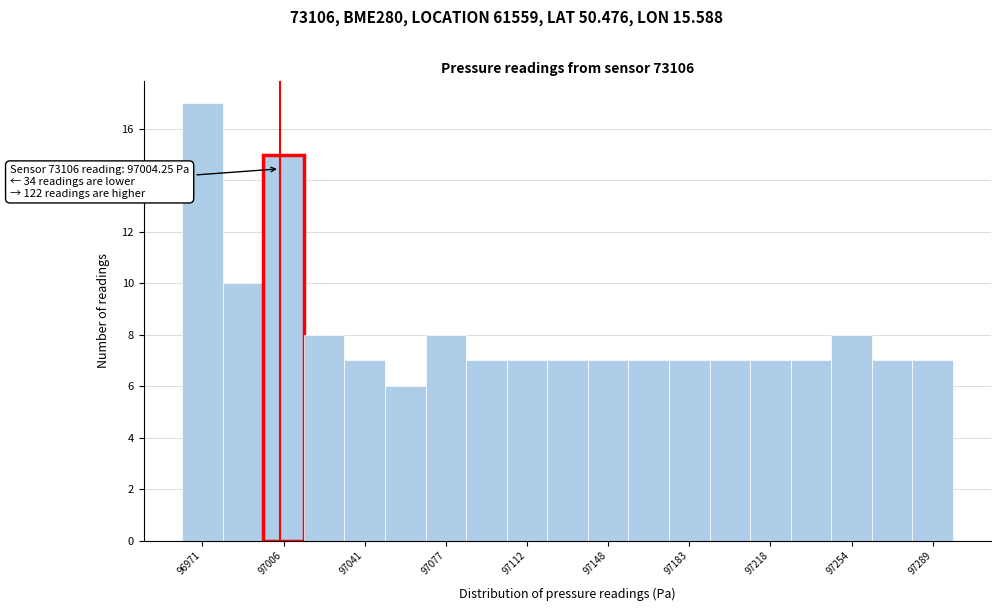

Read against the x-axis, roughly where is the centre of the tallest bar?

96970